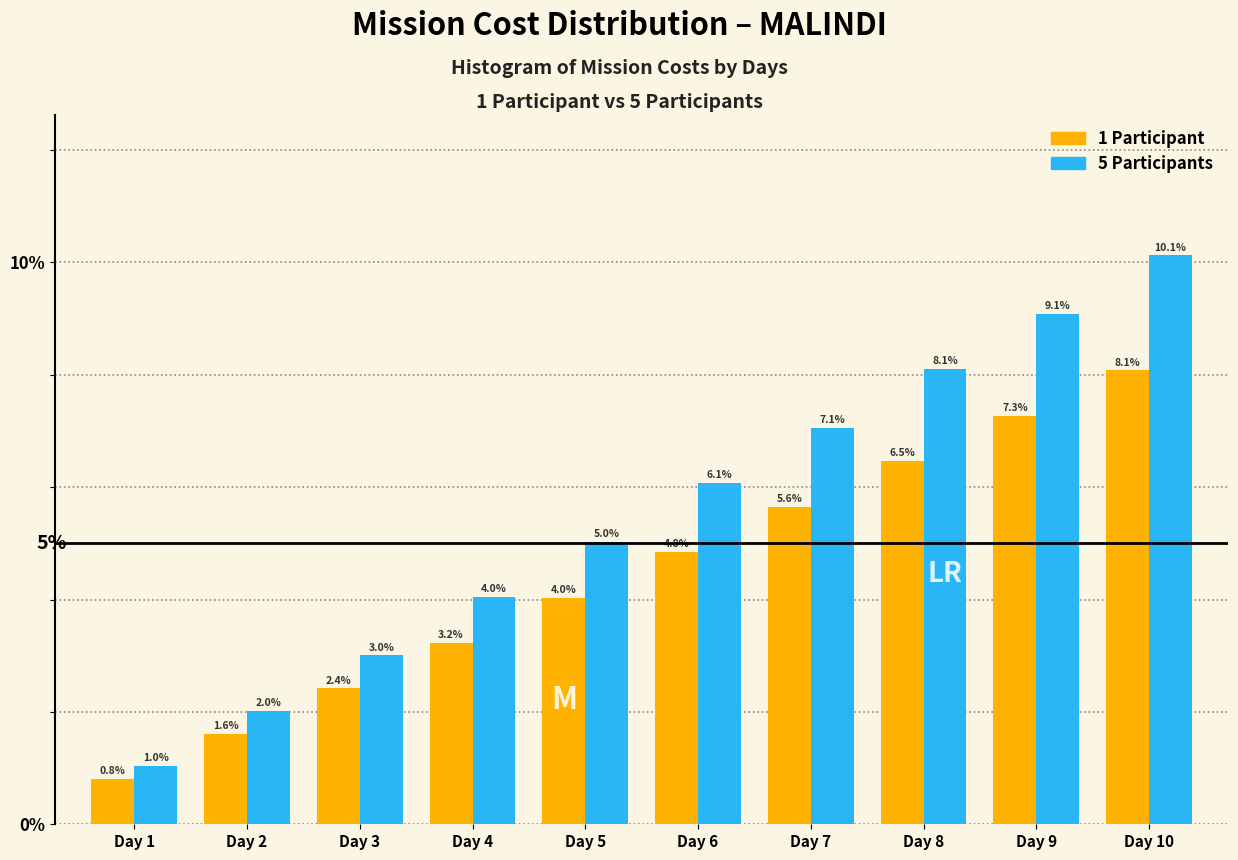

Reading left to right, what are all the values shown in this chart?

1 Participant: 0.8	1.6	2.4	3.2	4.0	4.8	5.6	6.5	7.3	8.1
5 Participants: 1.0	2.0	3.0	4.0	5.0	6.1	7.1	8.1	9.1	10.1